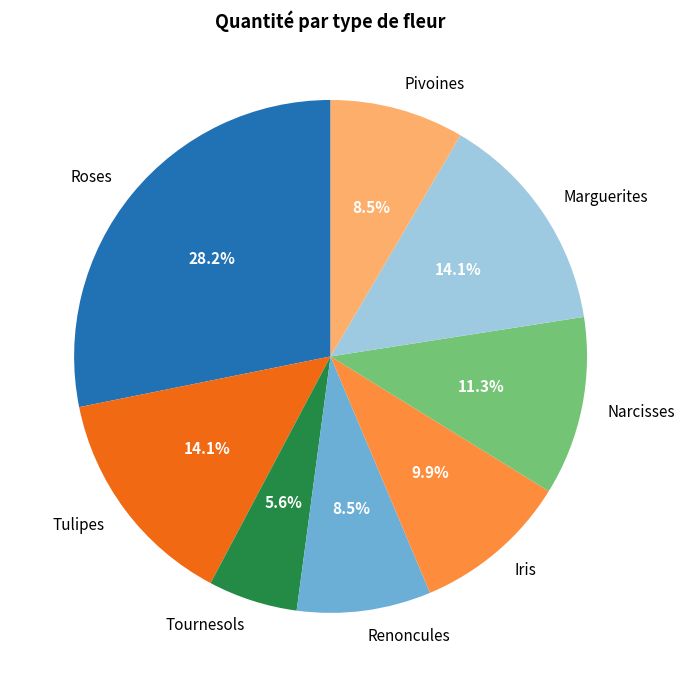

Is there any slice that represents more than half of the pie?

No